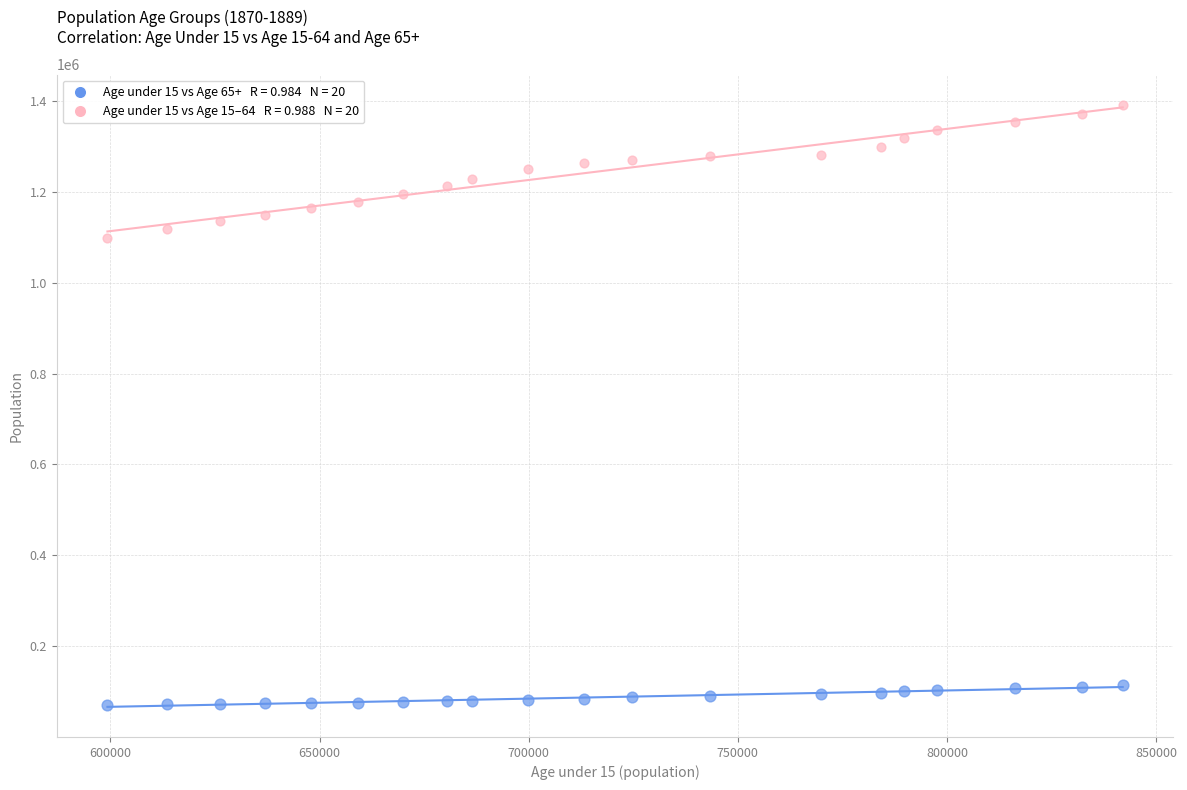

Across all data points, what is the range of X values (max minus min)?

242758